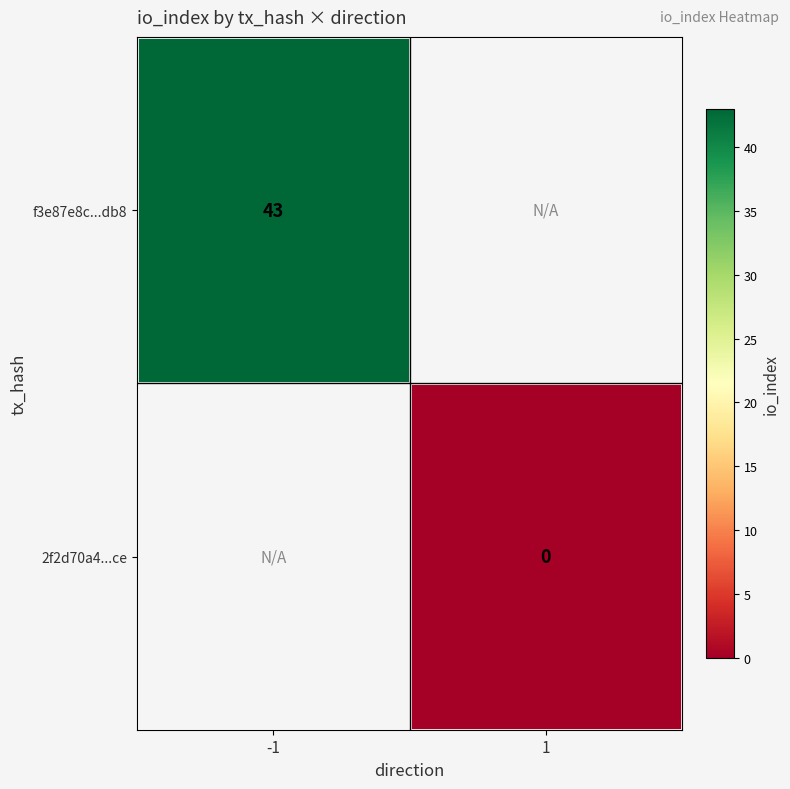

Which label corresponds to the smallest value in the chart?

1